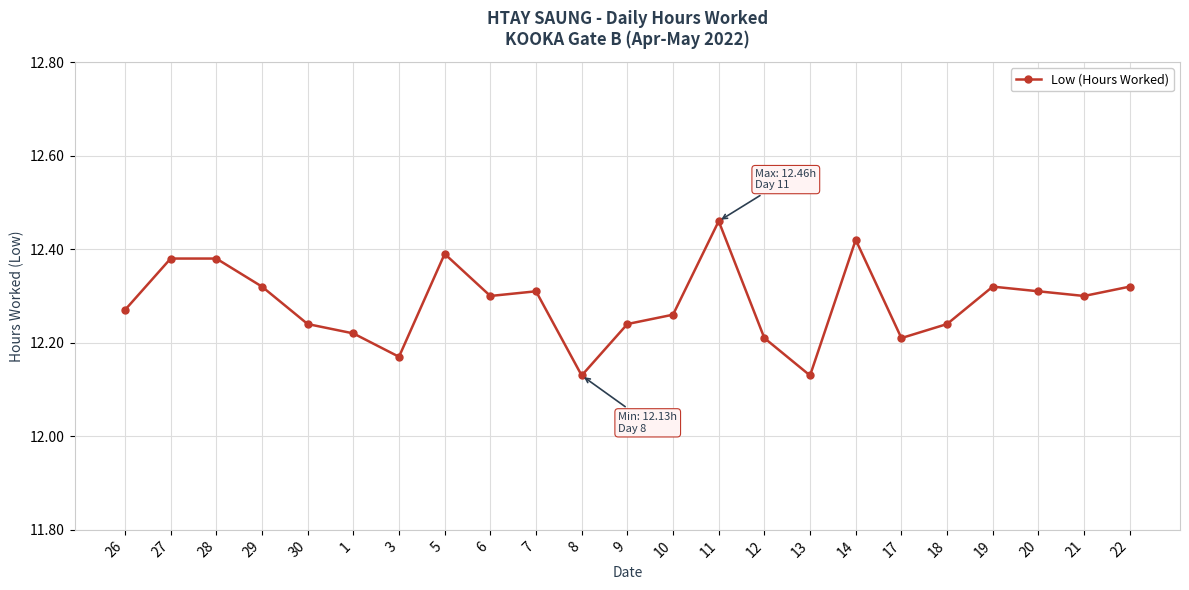

Count the values in the range 12 to 13.

23